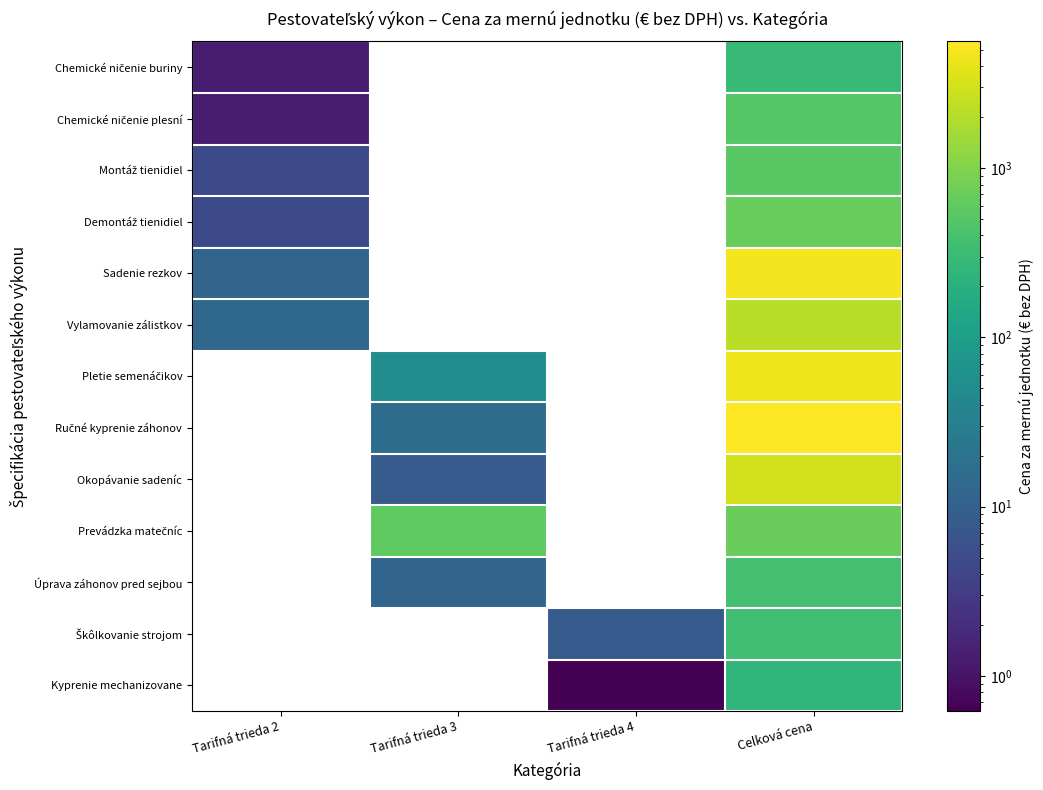

How many positive values does the Škôlkovanie strojom series have?

2